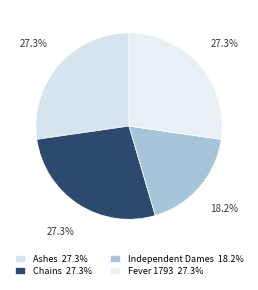

Count the number of slices in the pie.

4